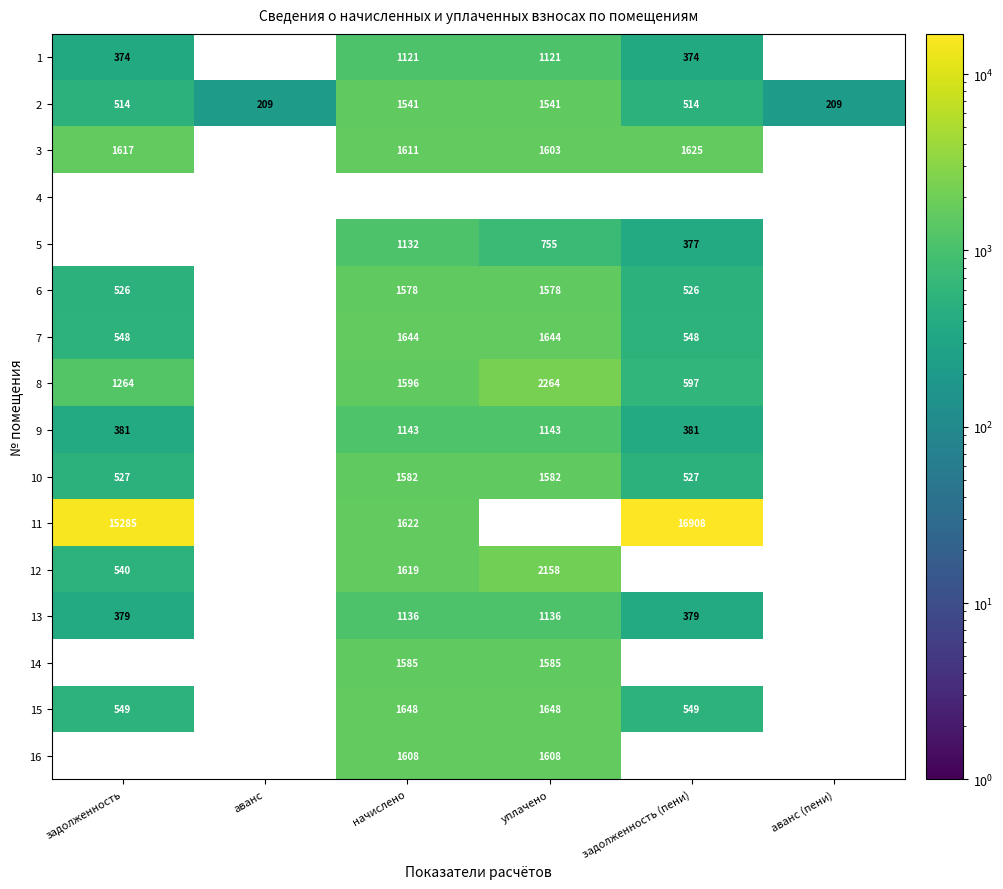

The 6 series shows 812 at начислено. True or false?

False